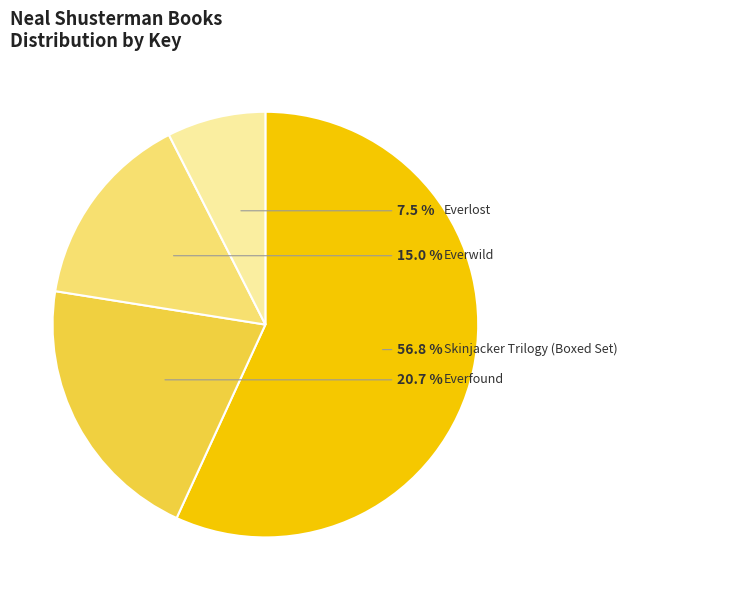

Which slice is the smallest?

Everlost